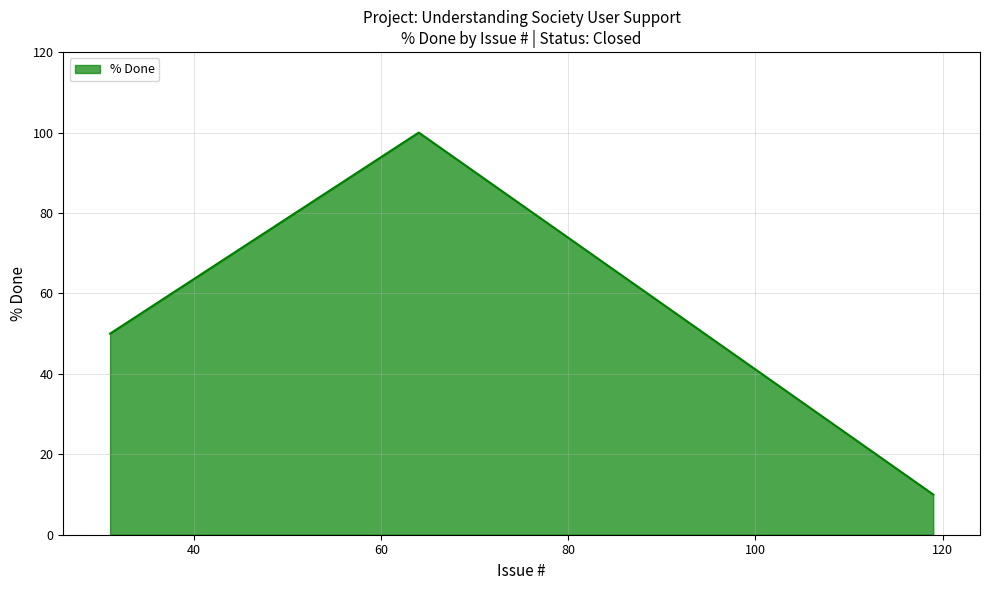

What is the maximum value shown in the chart?

100